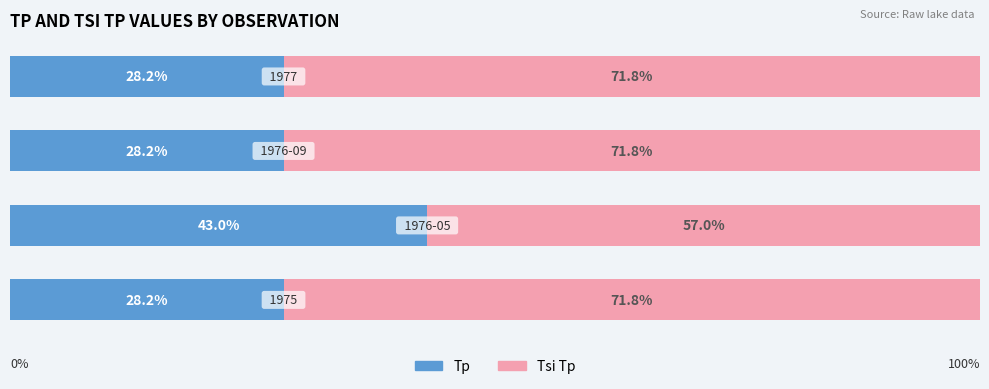

What are all the series names shown in the legend?

Tp, Tsi Tp